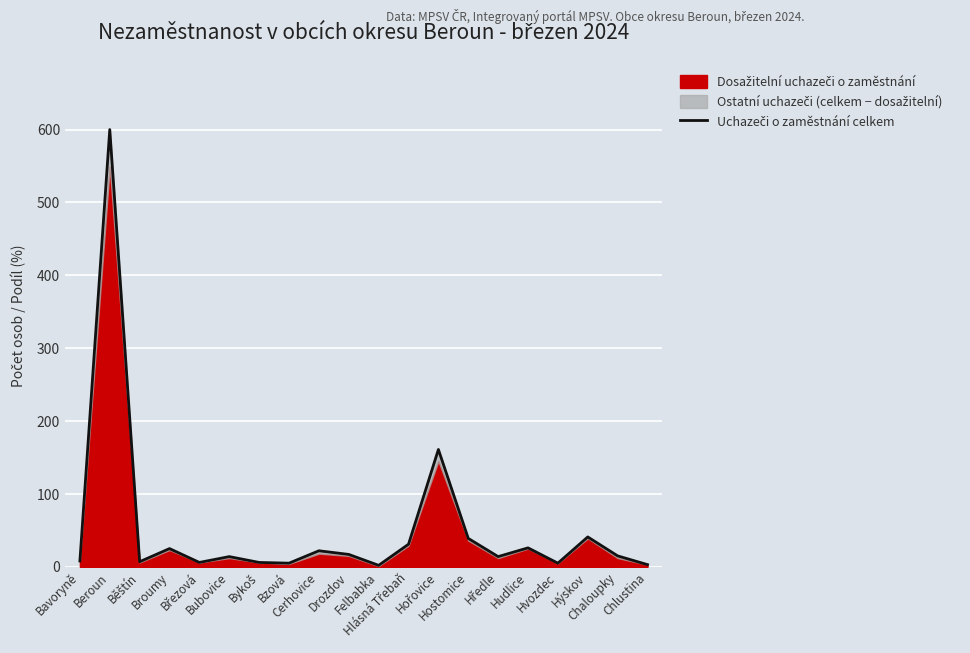

Rank the categories by value from highest to lowest.

Beroun, Hořovice, Hýskov, Hostomice, Hlásná Třebaň, Hudlice, Broumy, Cerhovice, Drozdov, Chaloupky, Bubovice, Hředle, Bavoryně, Běštín, Březová, Bykoš, Bzová, Hvozdec, Chlustina, Felbabka